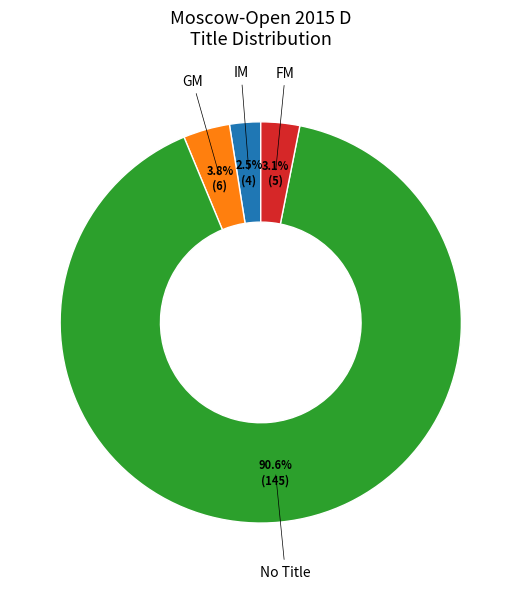

What is the smallest slice in the pie chart?

IM